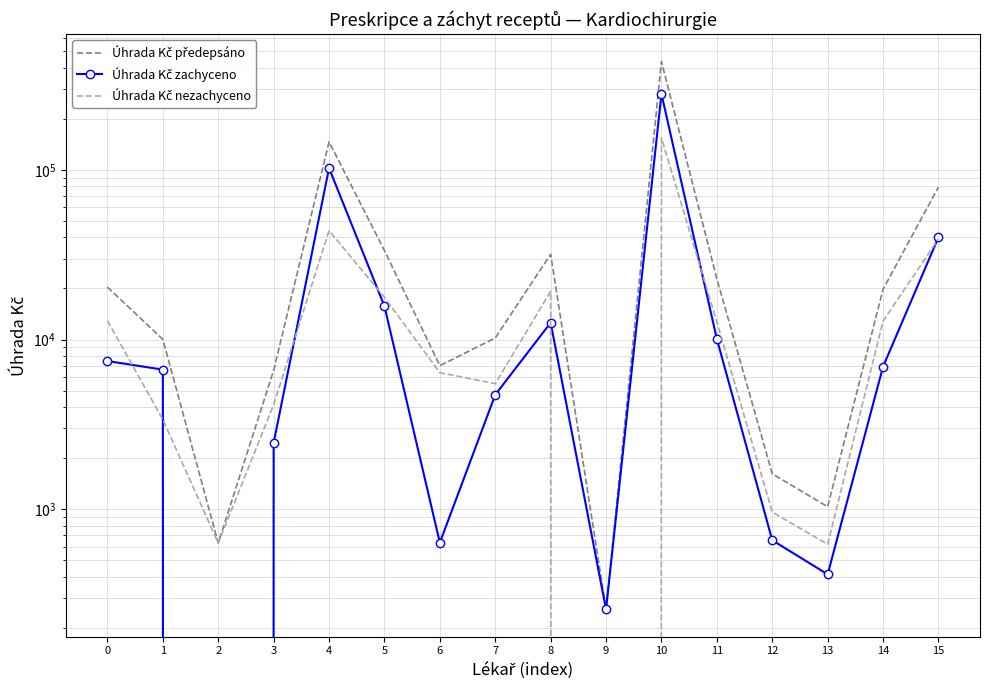

How many categories are shown in the chart?

16